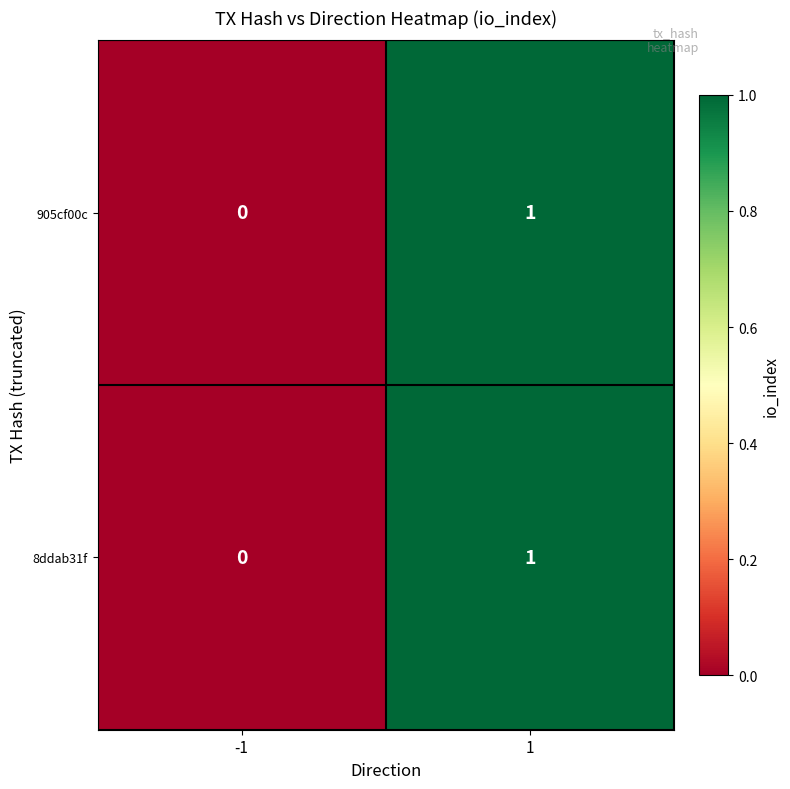

The value of 8ddab31f at 1 is 0. True or false?

False